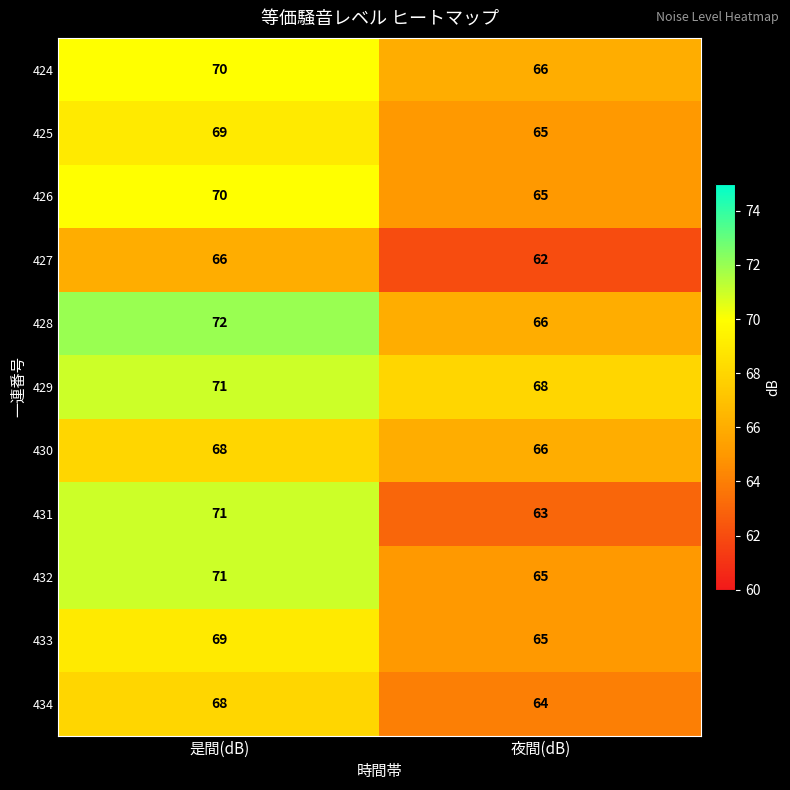

Is it true that 431 equals 122 at 是間(dB)?

False